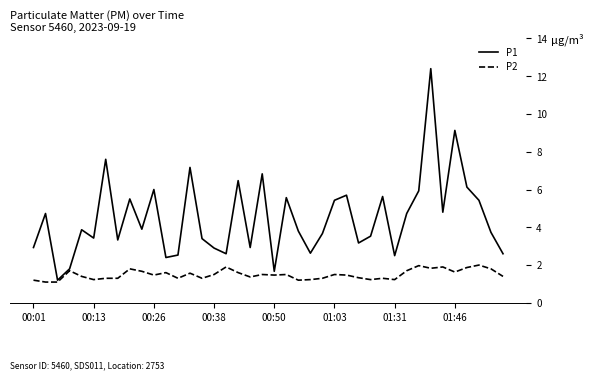

Which series has the widest spread of values?

P1